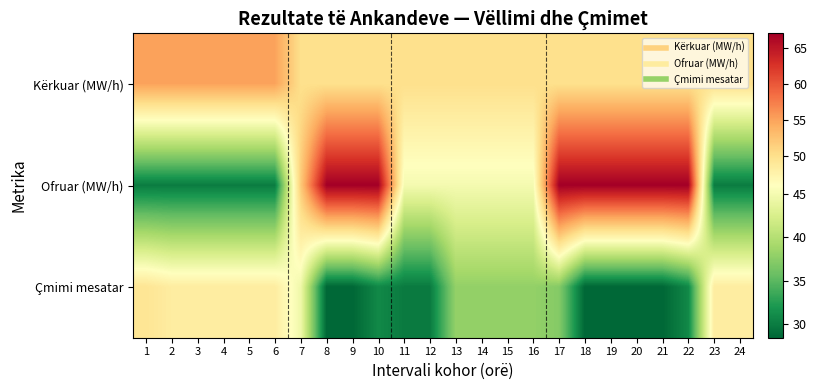

What is the spread (max minus min) of values at 17?

29.8